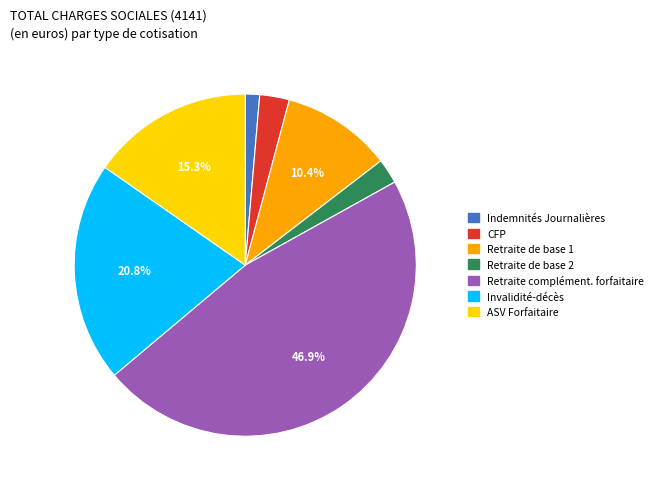

To the nearest percent, what portion does ASV Forfaitaire represent?

15%